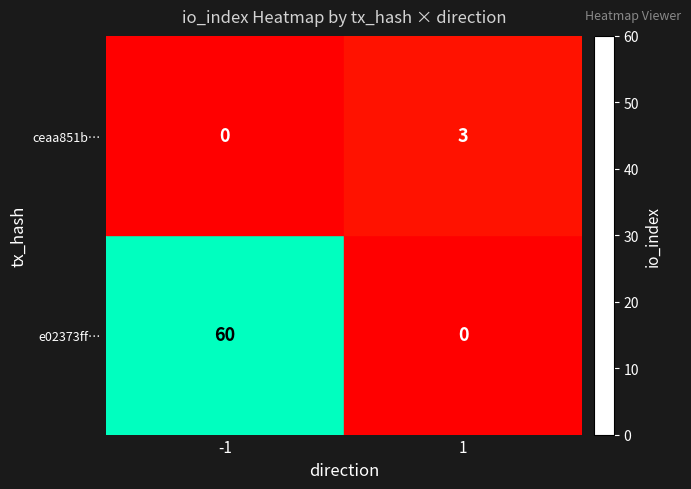

Rank the series at 1 from lowest to highest value.

e02373ff…, ceaa851b…